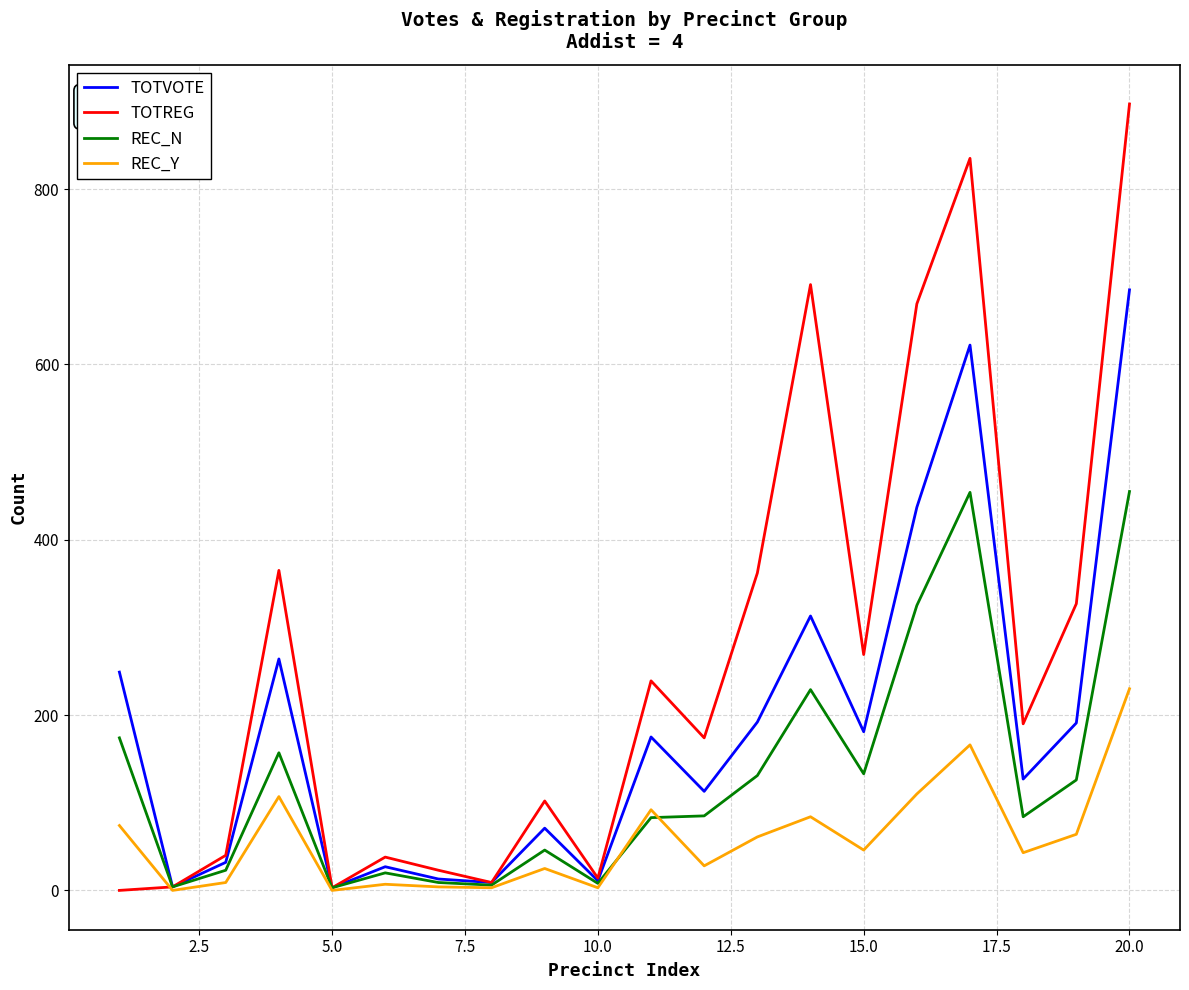

What is the greatest value displayed?

897